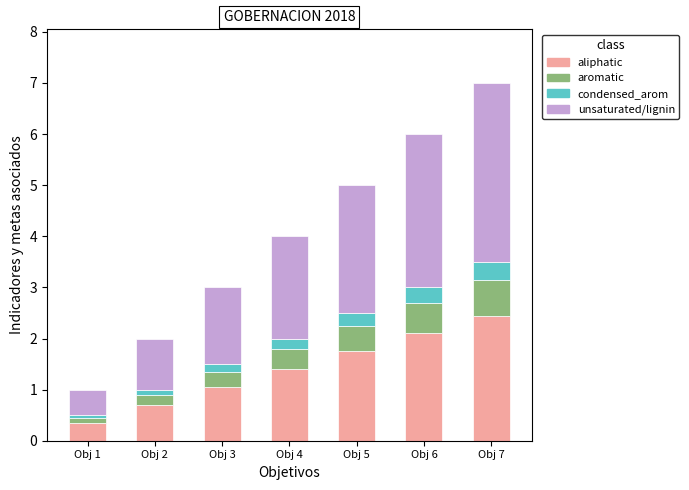

What is the sum of all aliphatic values?

9.8